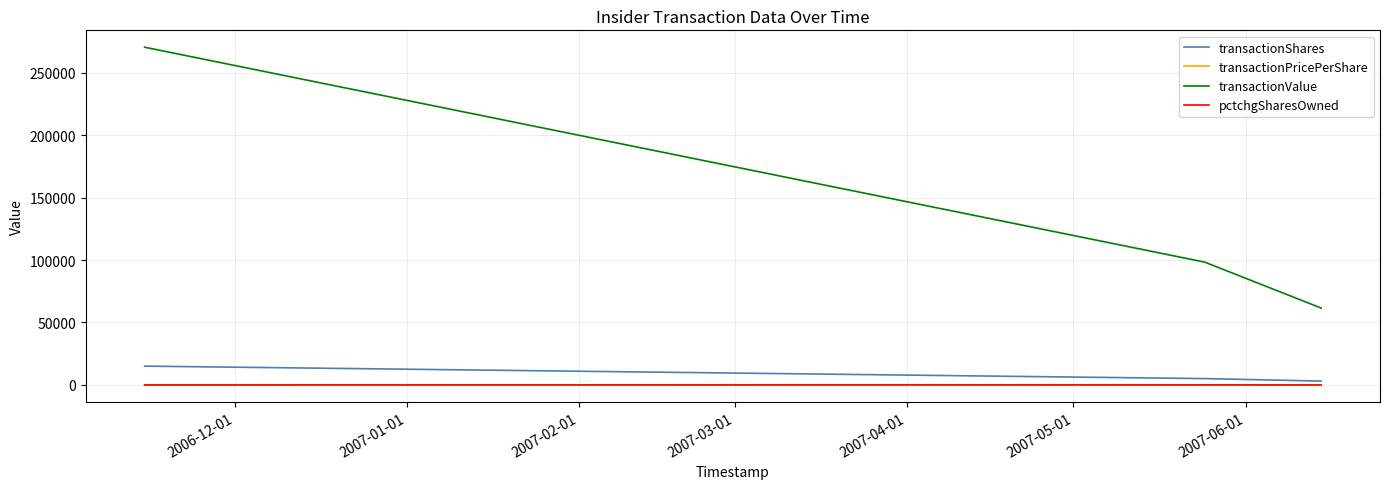

What is the greatest value displayed?

270615.0